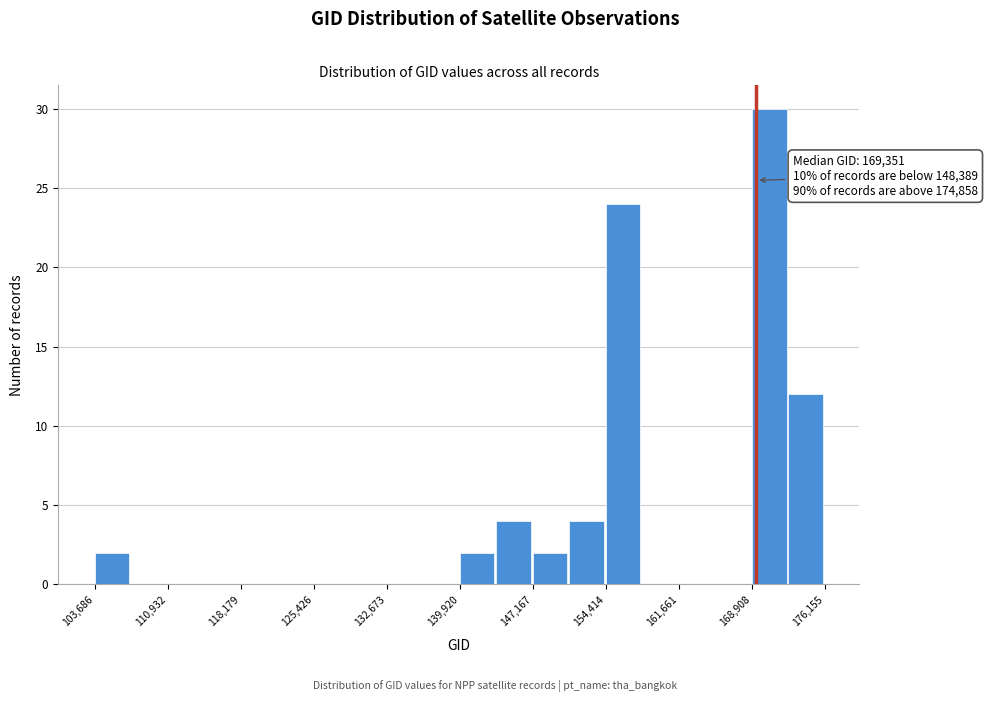

Around what value on the x-axis is the tallest bar? Give the approximate position of its centre, as read against the axis.

171000